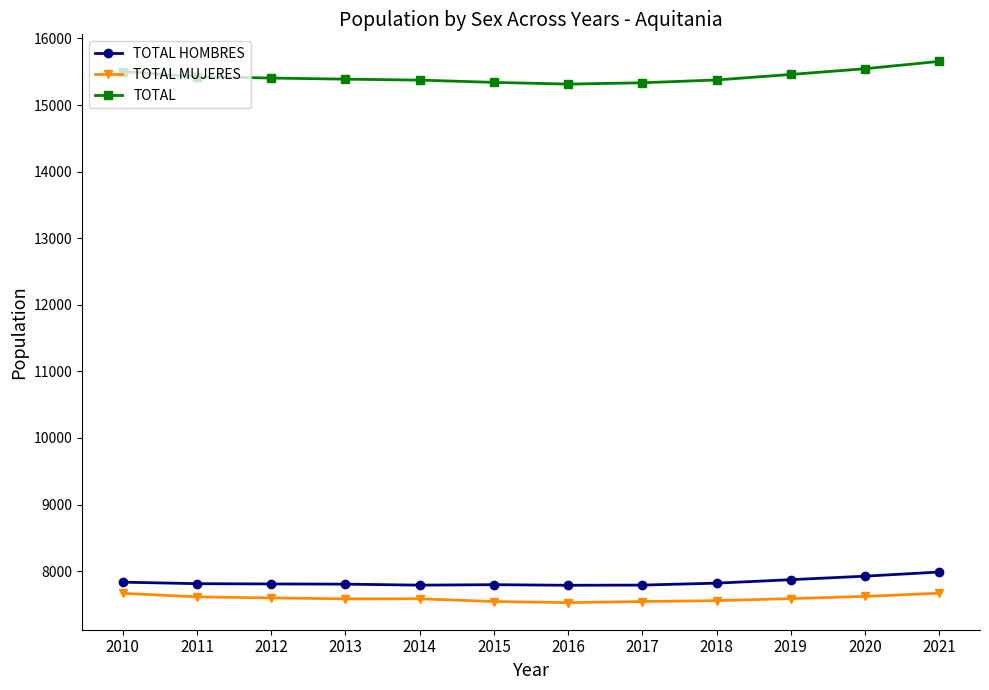

What is the smallest value displayed?

7527